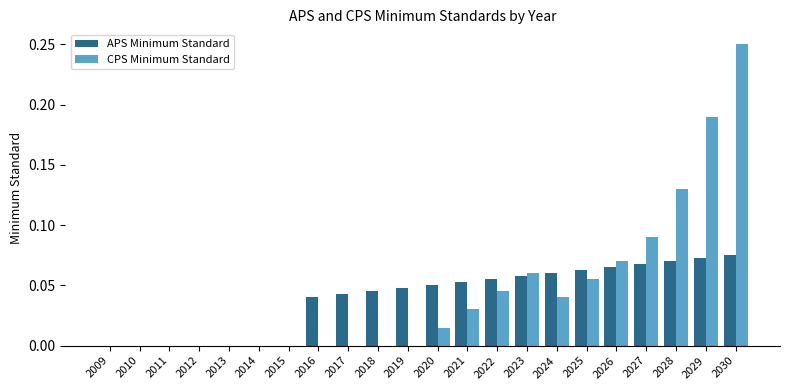

At which category does the chart reach its peak across all series?

2030